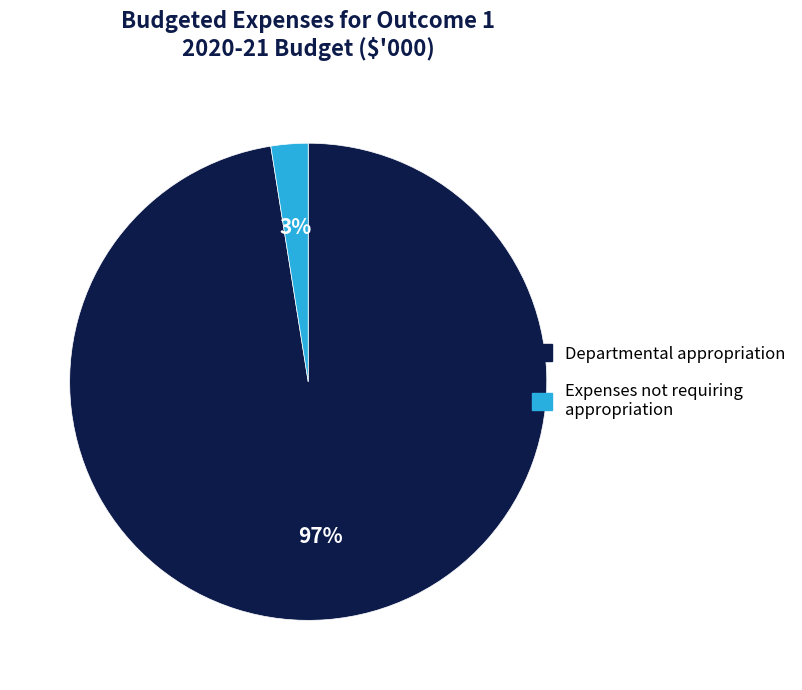

Does any single category account for the majority?

Yes